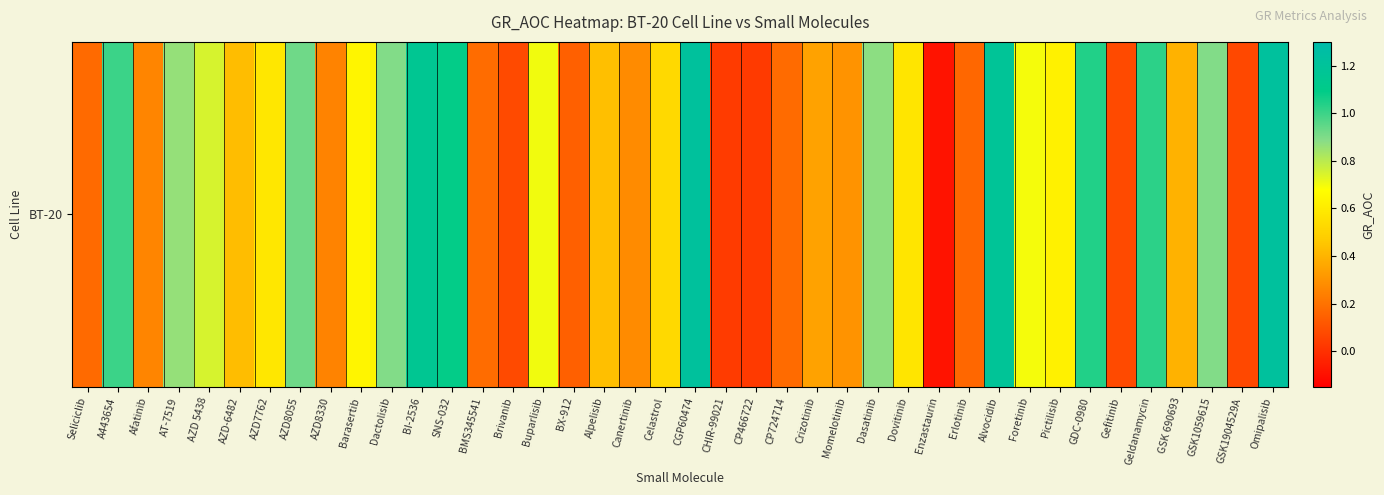

Rank the categories by value from highest to lowest.

Omipalisib, CGP60474, Alvocidib, BI-2536, SNS-032, GDC-0980, Geldanamycin, A443654, AZD8055, Dactolisib, GSK1059615, Dasatinib, AT-7519, AZD 5438, Buparlisib, Foretinib, Barasertib, Pictilisib, AZD7762, Dovitinib, Celastrol, Alpelisib, AZD-6482, GSK 690693, Crizotinib, Momelotinib, Canertinib, Afatinib, AZD8330, BMS345541, CP724714, Seliciclib, Erlotinib, BX-912, Brivanib, Gefitinib, GSK1904529A, CHIR-99021, CP466722, Enzastaurin